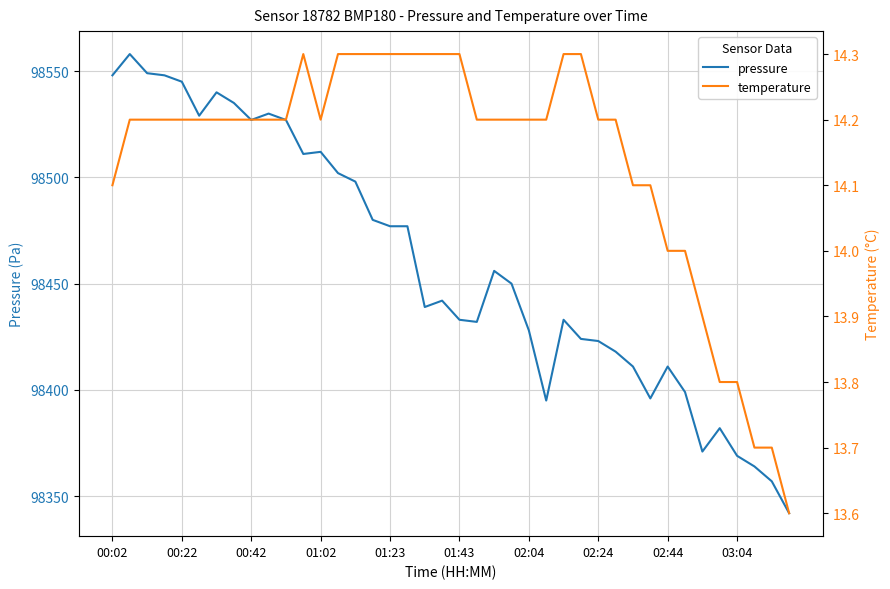

True or false: pressure has a value of 98545 at 00:22.

True